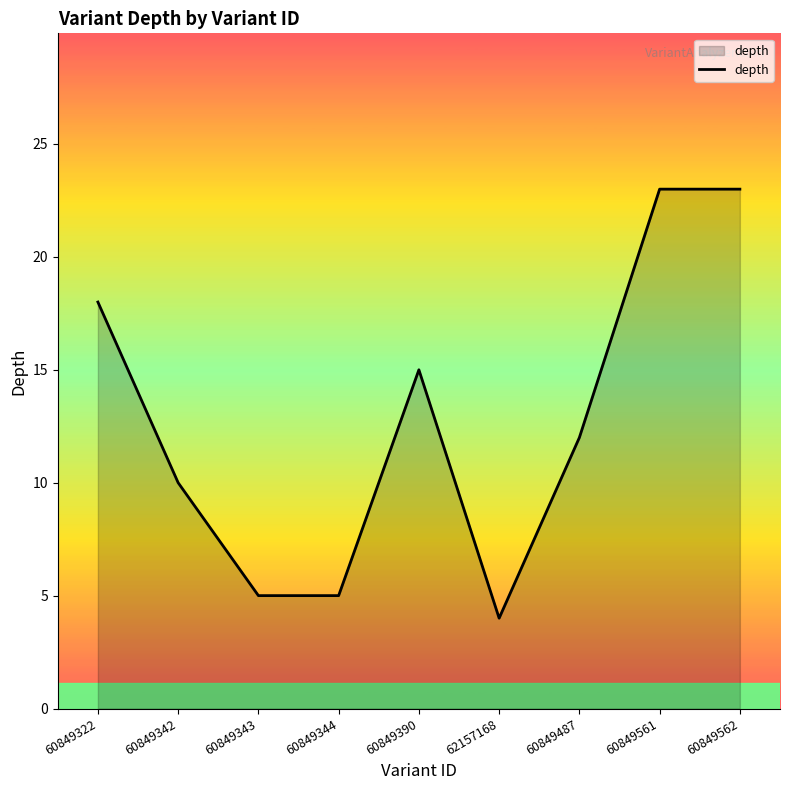

What position from the right is 60849390?

5